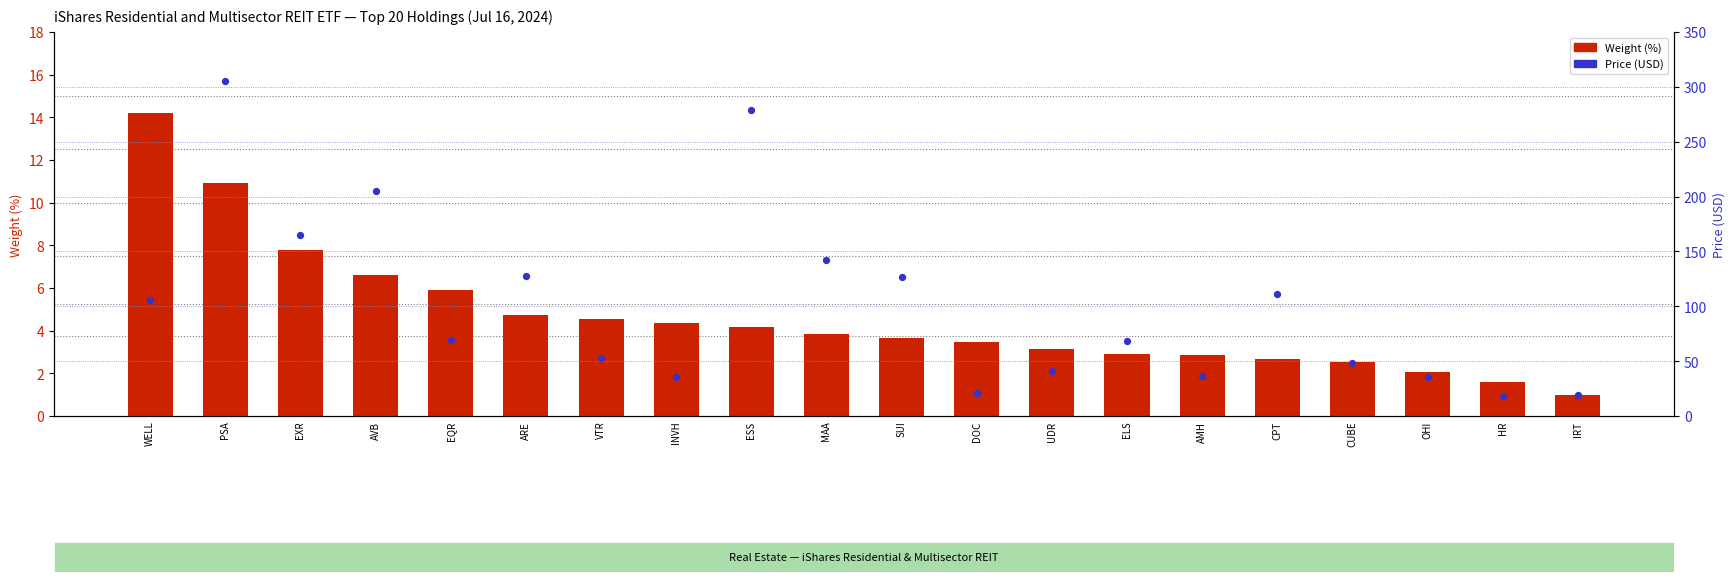

What are all the series names shown in the legend?

Weight (%), Price (USD)